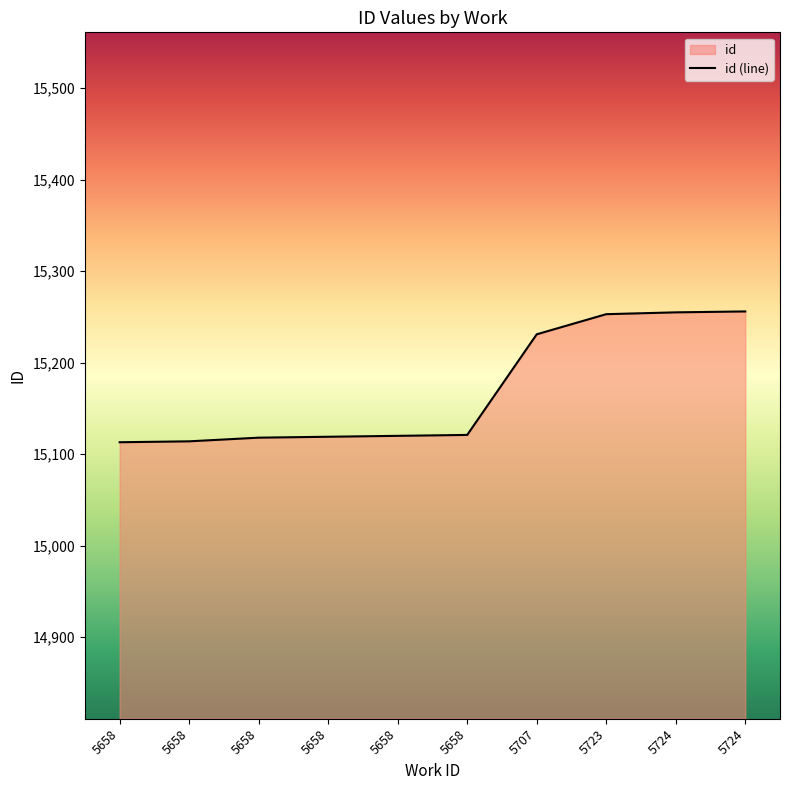

Reading left to right, list all the values displayed in this chart.

5658=15113	5658=15114	5658=15118	5658=15119	5658=15120	5658=15121	5707=15231	5723=15253	5724=15255	5724=15256